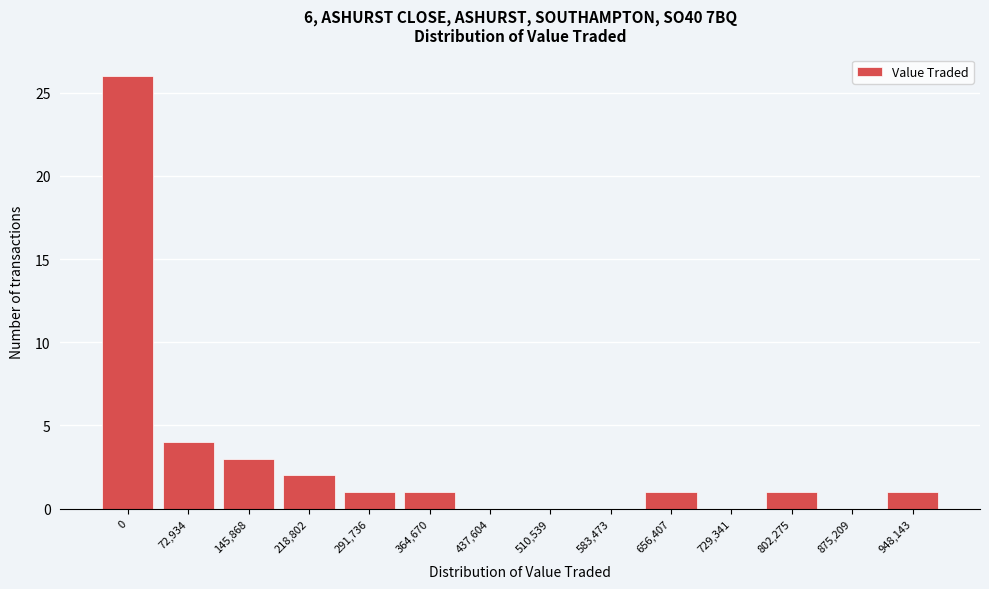

Reading left to right, extract all data points from this chart.

0=26	72,934=4	145,868=3	218,802=2	291,736=1	364,670=1	437,604=0	510,539=0	583,473=0	656,407=1	729,341=0	802,275=1	875,209=0	948,143=1